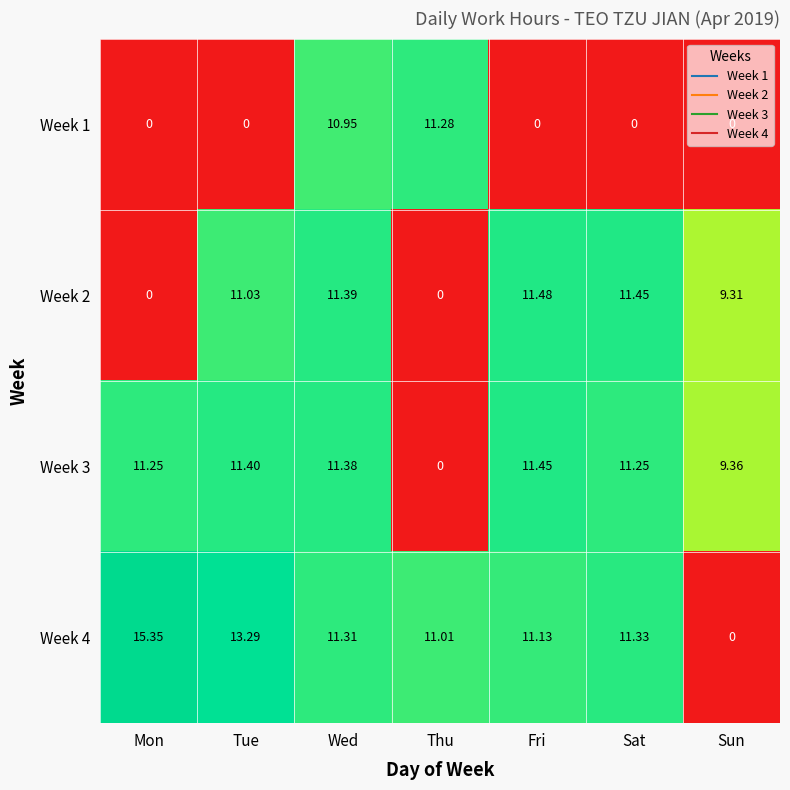

At which label is Week 3 closest to 5?

Sun